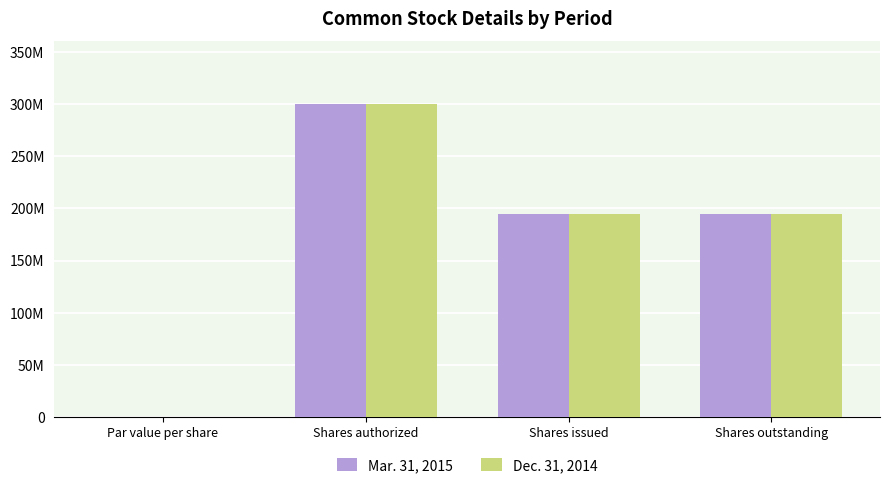

What are all the series names shown in the legend?

Mar. 31, 2015, Dec. 31, 2014